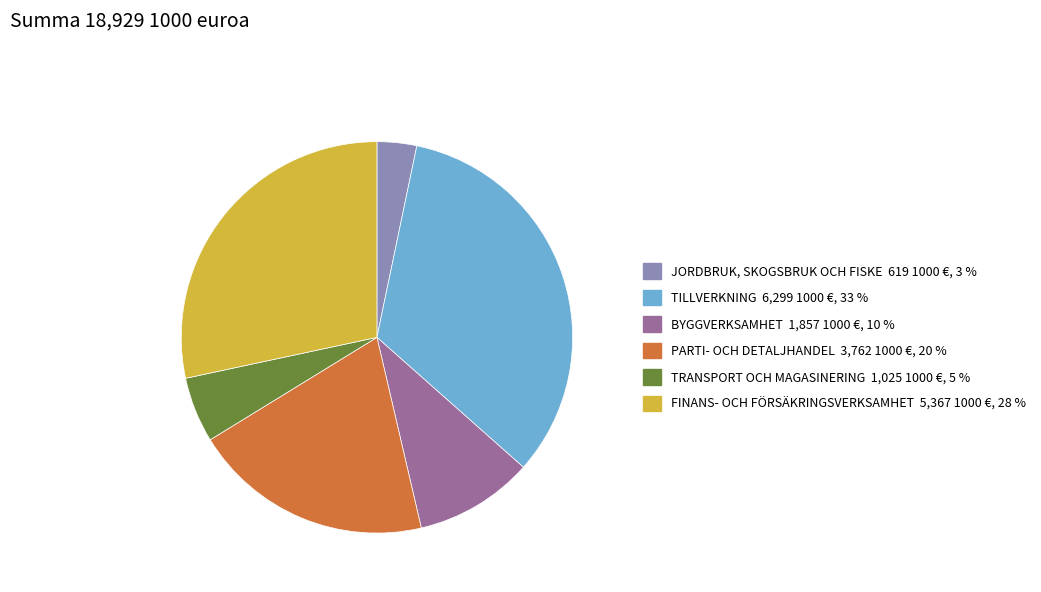

The TRANSPORT OCH MAGASINERING slice represents 16% of the pie. True or false?

False